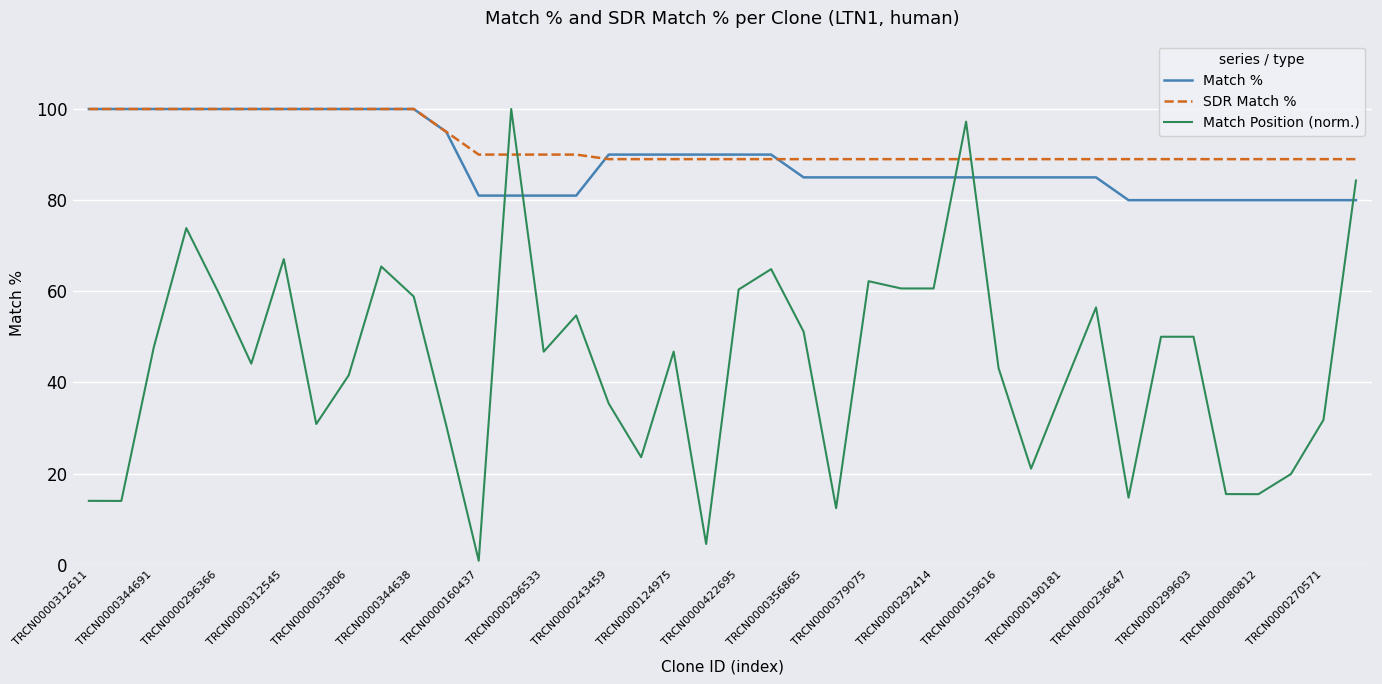

What is the highest value of the SDR Match % series?

100.0